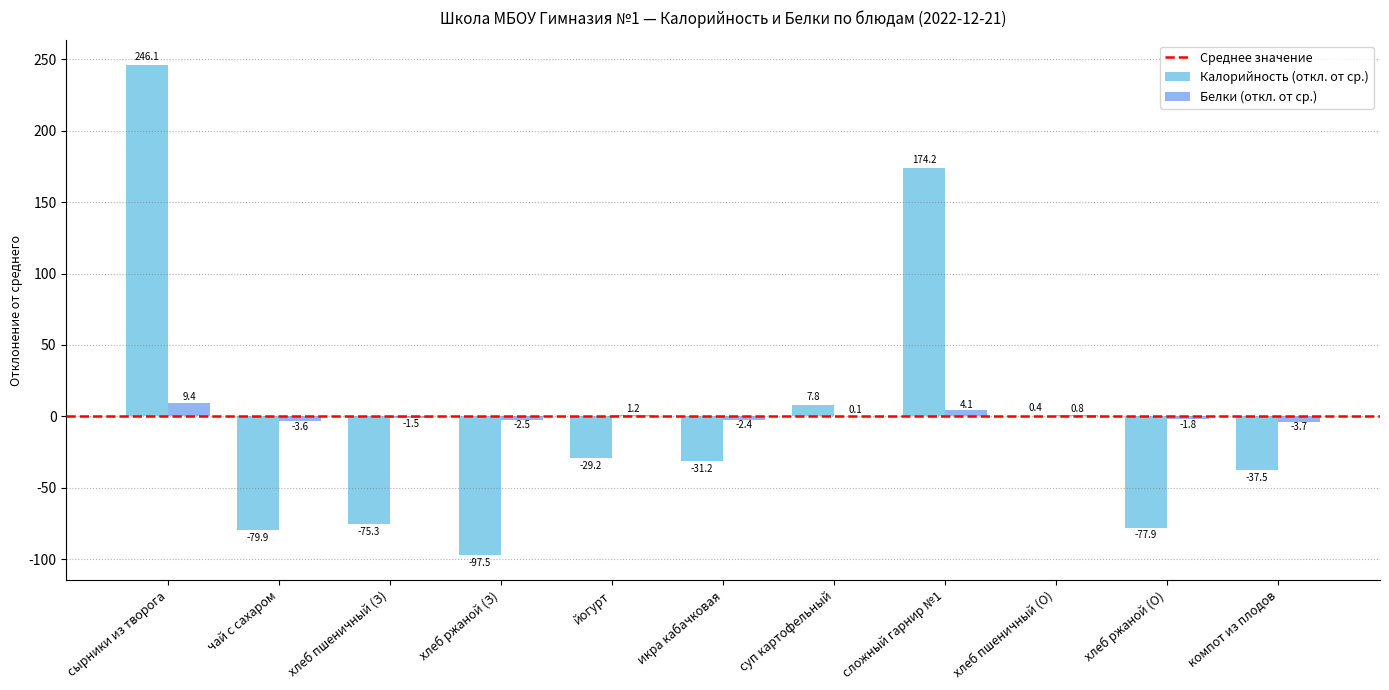

Are the bars horizontal?

No